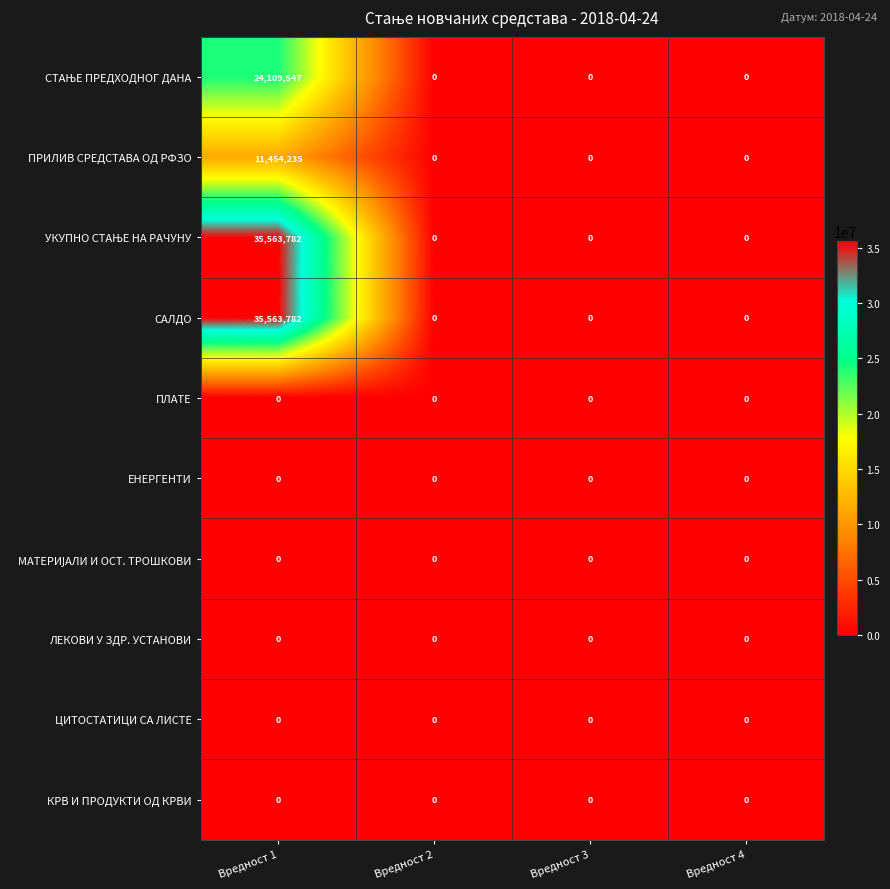

True or false: ПЛАТЕ has a value of 0 at Вредност 4.

True